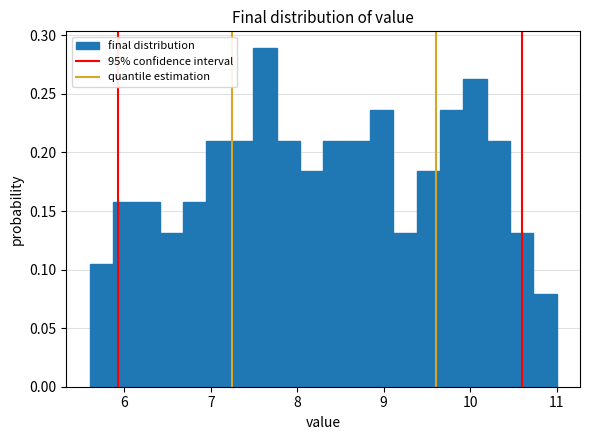

Read against the x-axis, roughly where is the centre of the tallest bar?

7.6